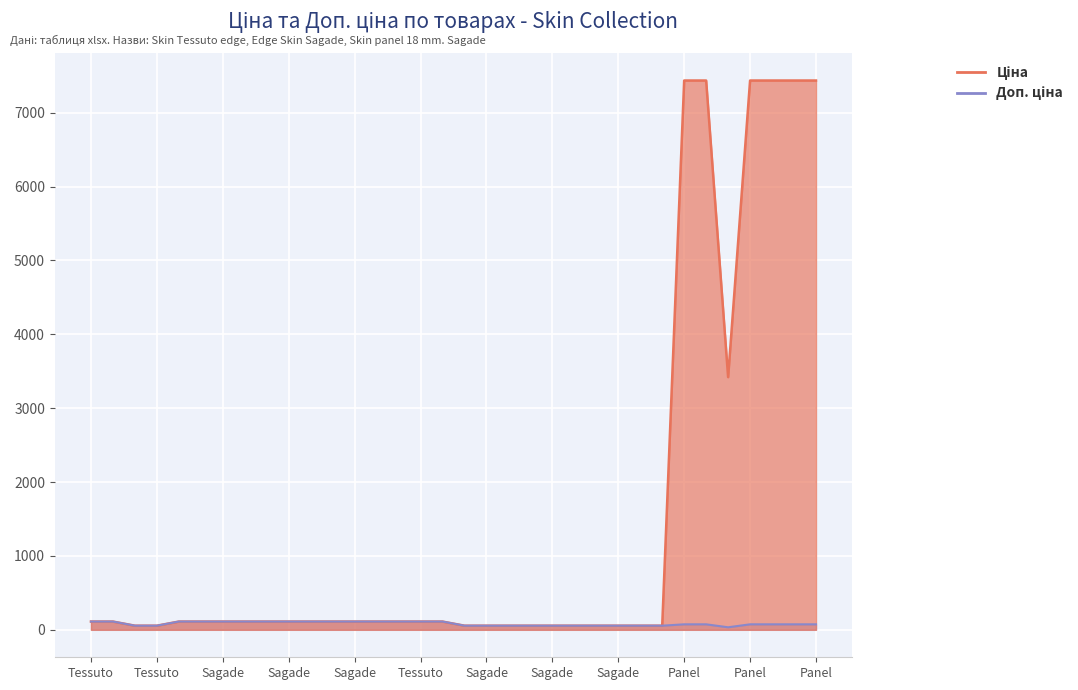

Reading right to left, extract all data points from this chart.

Ціна: Skin panel 18 mm. Sagade=7436.2	Skin panel 18 mm. Sagade=7436.2	Skin panel 18 mm. Sagade=7436.2	Skin panel 18 mm. Sagade=7436.2	Skin panel 18 mm. Sagade=3420.6	Skin panel 18 mm. Sagade=7436.2	Skin panel 18 mm. Sagade=7436.2	Skin Tessuto edge=55.9	Edge Skin Sagade=55.9	Edge Skin Sagade=55.9	Edge Skin Sagade=55.9	Edge Skin Sagade=55.9	Edge Skin Sagade=55.9	Edge Skin Sagade=55.9	Edge Skin Sagade=55.9	Edge Skin Sagade=55.9	Edge Skin Sagade=55.9	Skin Tessuto edge=111.7	Skin Tessuto edge=111.7	Edge Skin Sagade=111.7	Edge Skin Sagade=111.7	Edge Skin Sagade=111.7	Edge Skin Sagade=111.7	Edge Skin Sagade=111.7	Edge Skin Sagade=111.7	Edge Skin Sagade=111.7	Edge Skin Sagade=111.7	Edge Skin Sagade=111.7	Edge Skin Sagade=111.7	Edge Skin Sagade=111.7	Skin Tessuto edge=55.9	Skin Tessuto edge=55.9	Skin Tessuto edge=111.7	Skin Tessuto edge=111.7
Доп. ціна: Skin panel 18 mm. Sagade=74.4	Skin panel 18 mm. Sagade=74.4	Skin panel 18 mm. Sagade=74.4	Skin panel 18 mm. Sagade=74.4	Skin panel 18 mm. Sagade=34.2	Skin panel 18 mm. Sagade=74.4	Skin panel 18 mm. Sagade=74.4	Skin Tessuto edge=55.9	Edge Skin Sagade=55.9	Edge Skin Sagade=55.9	Edge Skin Sagade=55.9	Edge Skin Sagade=55.9	Edge Skin Sagade=55.9	Edge Skin Sagade=55.9	Edge Skin Sagade=55.9	Edge Skin Sagade=55.9	Edge Skin Sagade=55.9	Skin Tessuto edge=111.7	Skin Tessuto edge=111.7	Edge Skin Sagade=111.7	Edge Skin Sagade=111.7	Edge Skin Sagade=111.7	Edge Skin Sagade=111.7	Edge Skin Sagade=111.7	Edge Skin Sagade=111.7	Edge Skin Sagade=111.7	Edge Skin Sagade=111.7	Edge Skin Sagade=111.7	Edge Skin Sagade=111.7	Edge Skin Sagade=111.7	Skin Tessuto edge=55.9	Skin Tessuto edge=55.9	Skin Tessuto edge=111.7	Skin Tessuto edge=111.7